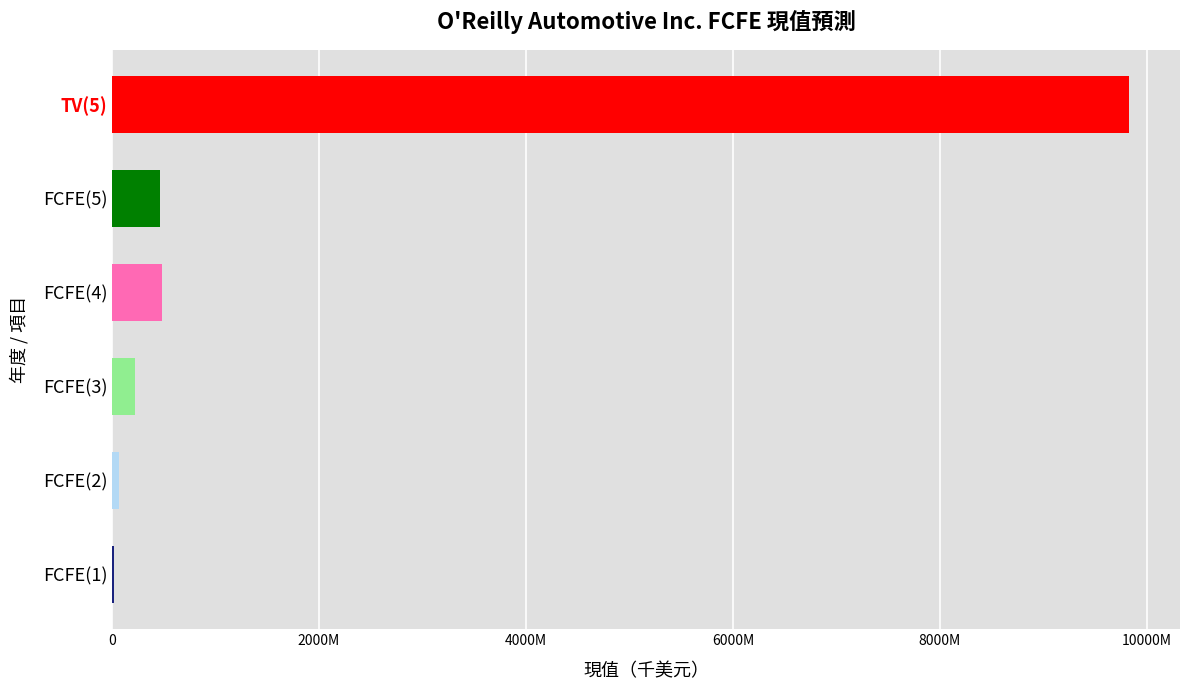

Where does the data first go above 465561841?

FCFE(4)